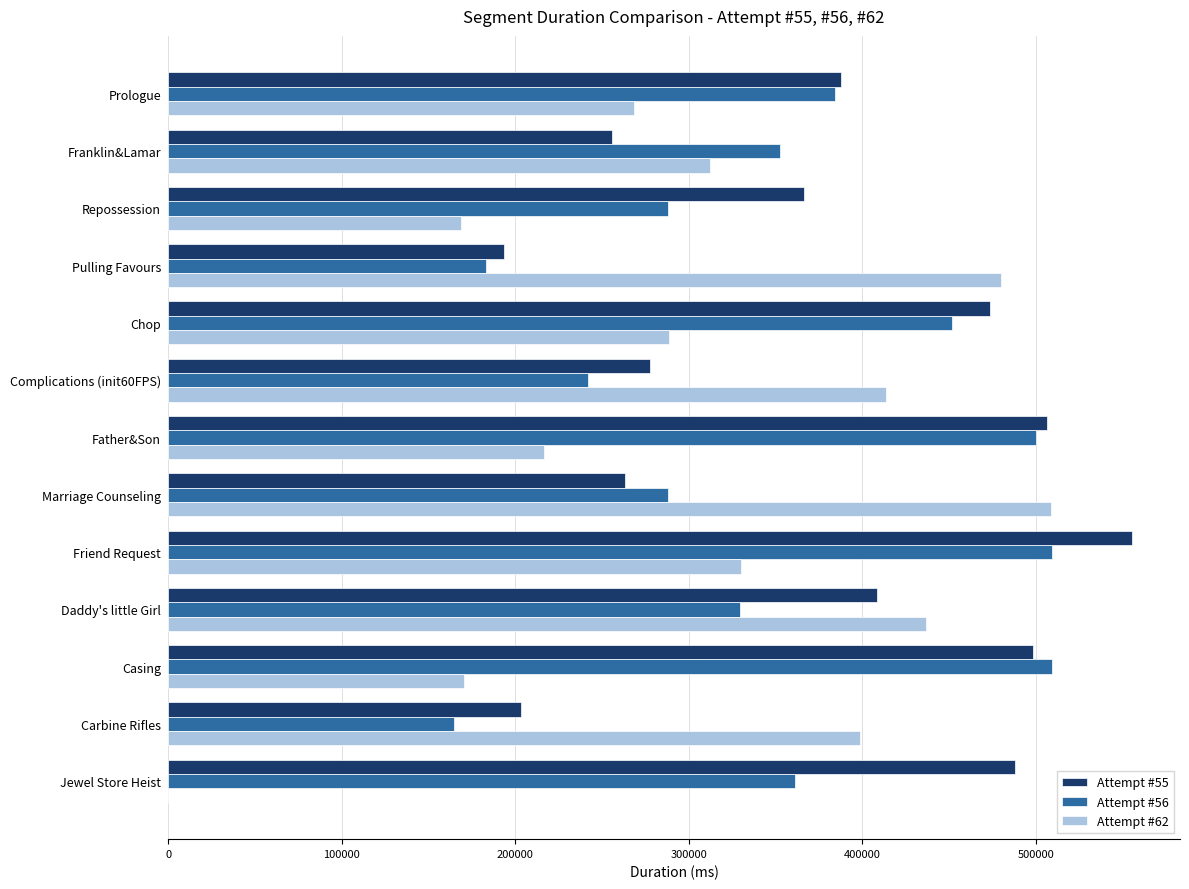

What is the average value of the Attempt #56 series?

350997